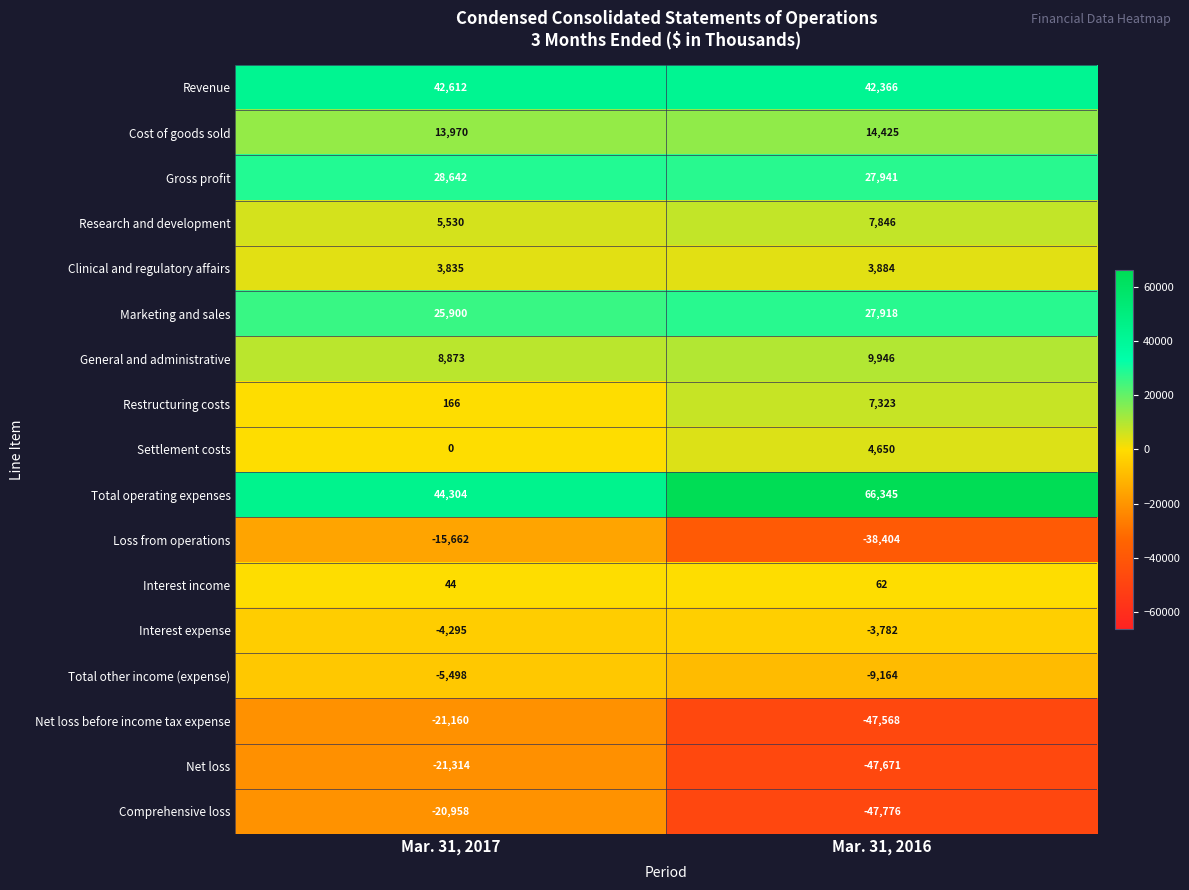

True or false: Interest income has a value of 62 at Mar. 31, 2016.

True